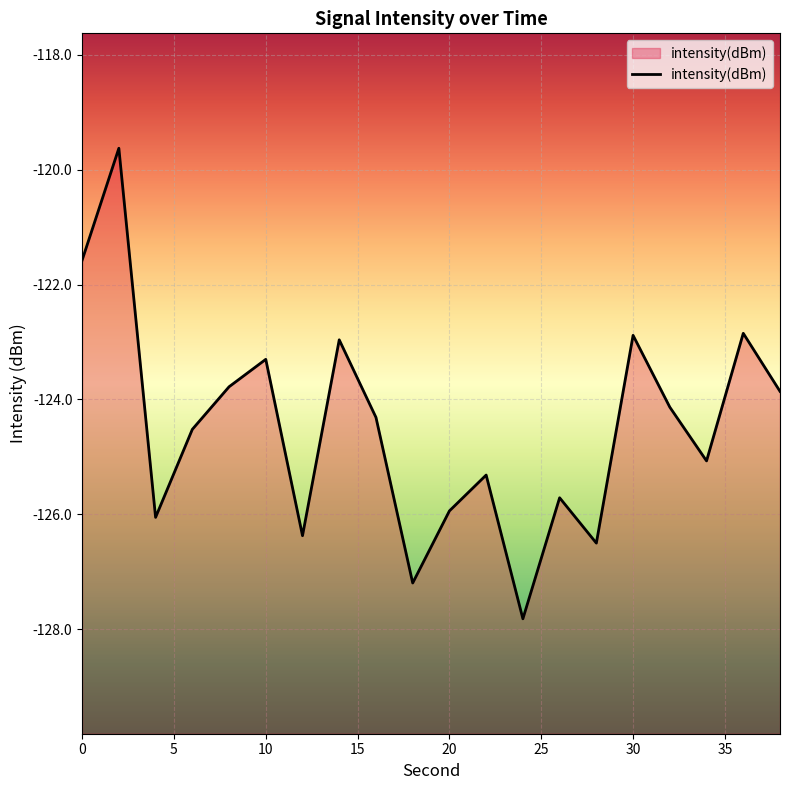

What value does the data have at 10?

-123.3